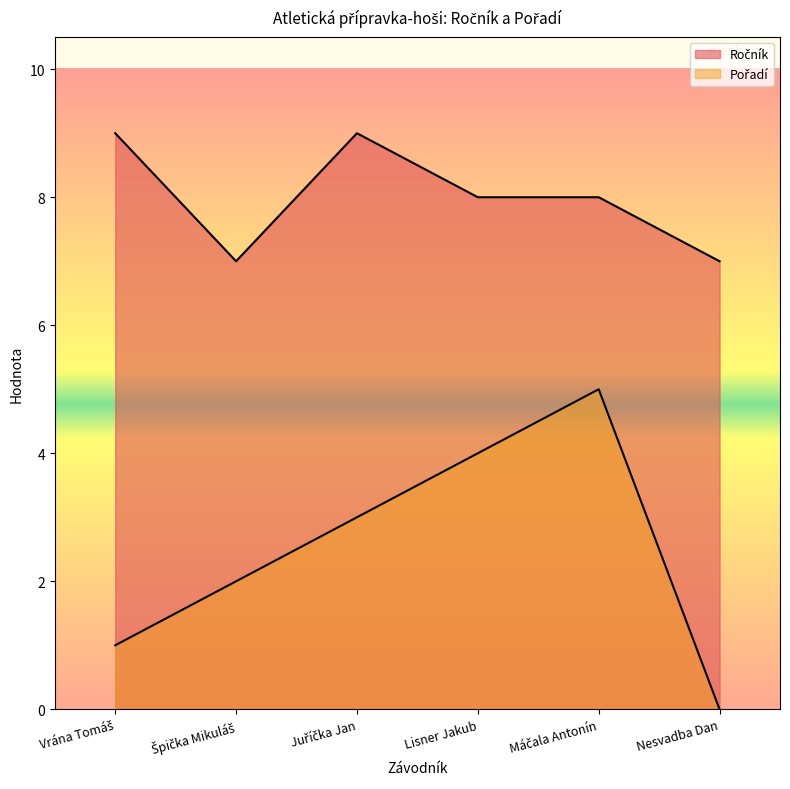

Rank the series by their maximum value, from lowest to highest.

Pořadí, Ročník